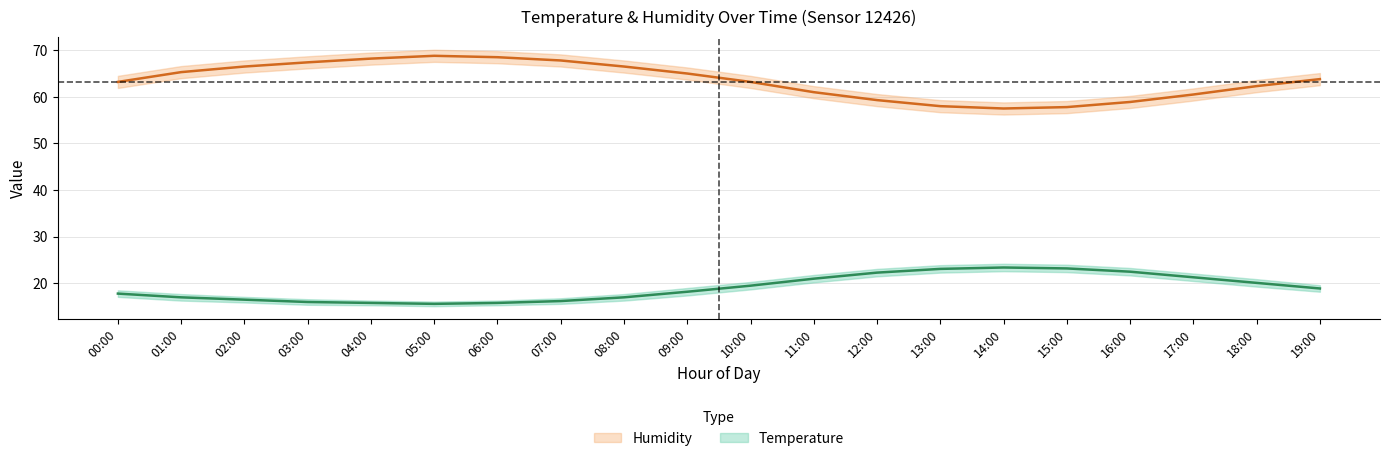

Read the temperature value at 02:00.

16.5